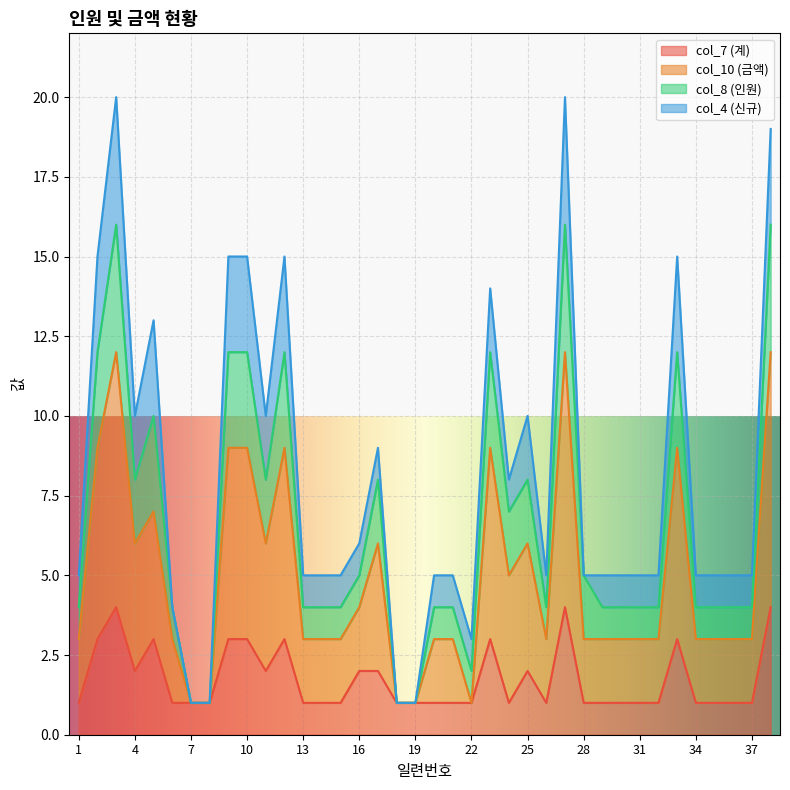

What are all the series names shown in the legend?

col_7 (계), col_10 (금액), col_8 (인원), col_4 (신규)